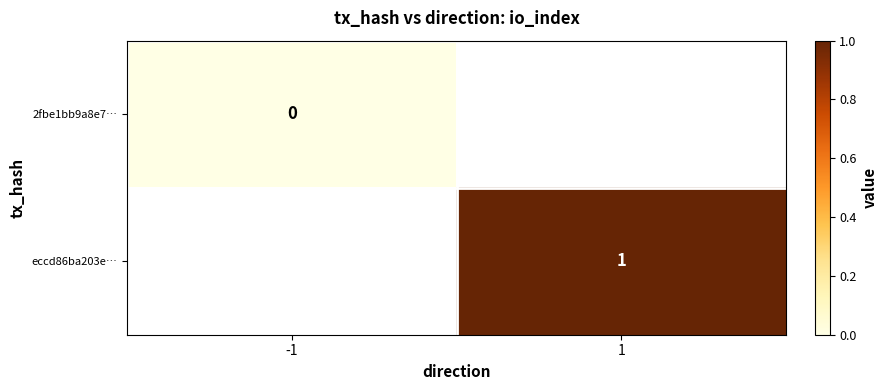

Is it true that eccd86ba203e… equals 2 at 1?

False